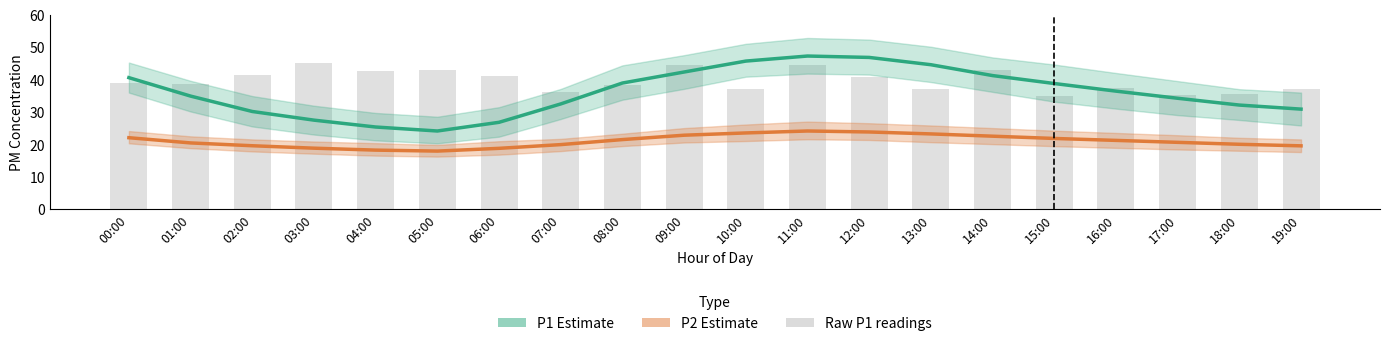

What is the sum of the P2 Estimate values at 03:00 and 07:00?

38.7